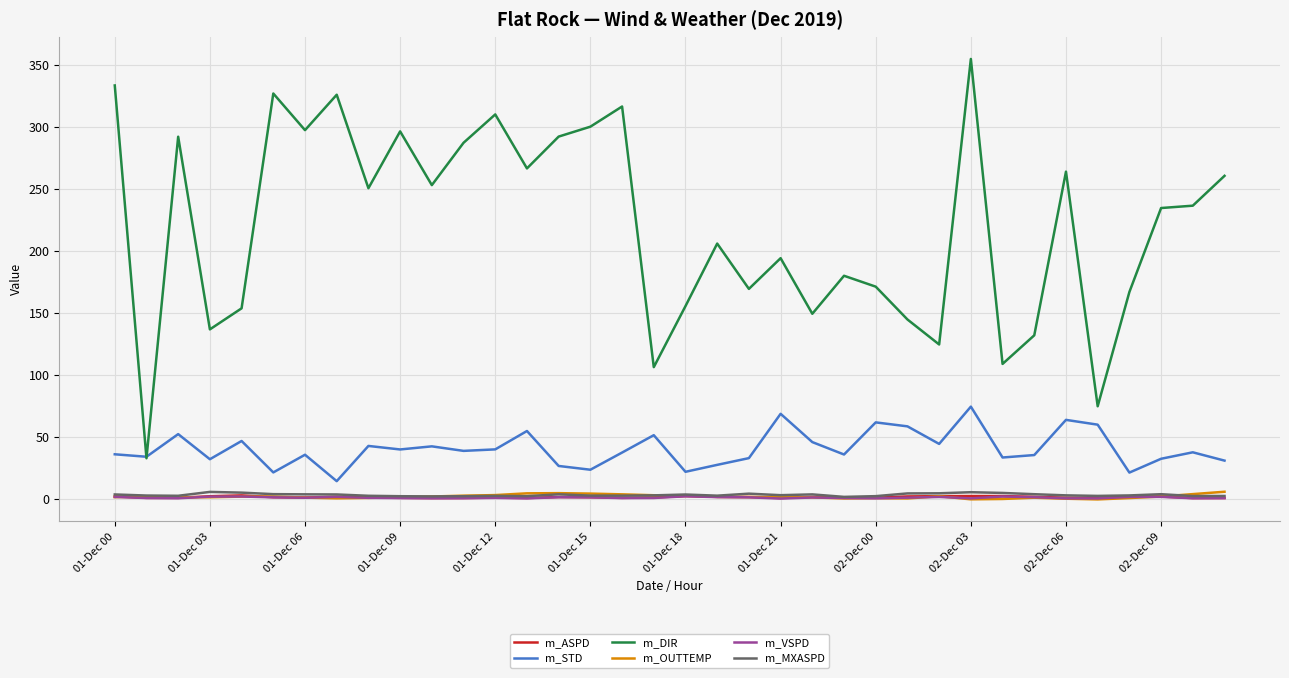

What is the highest value of the m_DIR series?

355.2